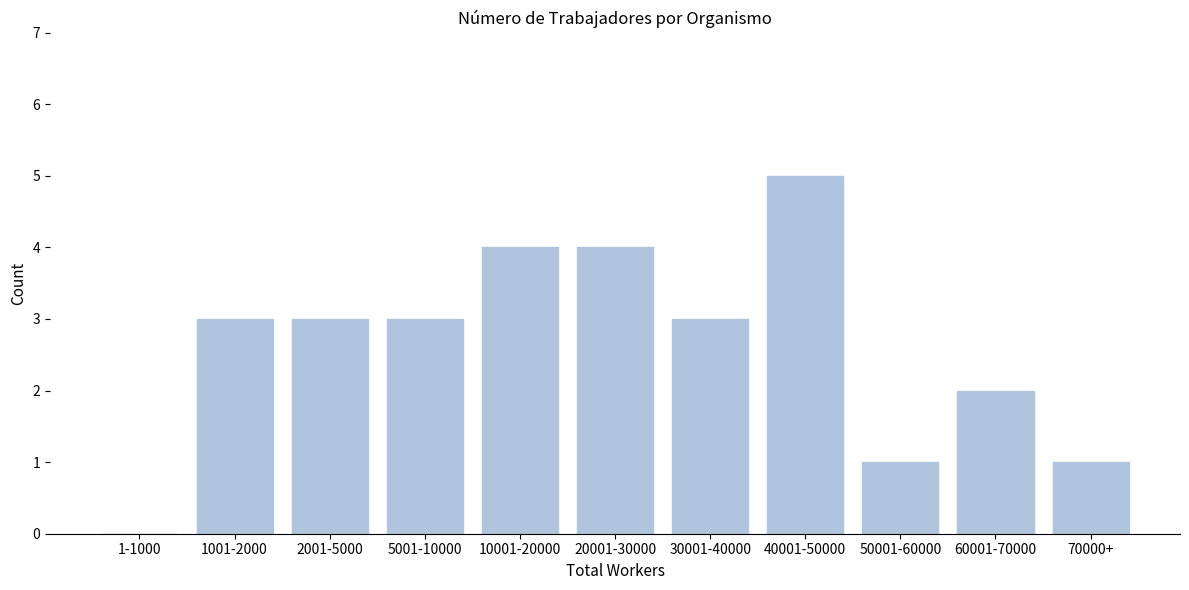

Reading right to left, extract all data points from this chart.

70000+=1	60001-70000=2	50001-60000=1	40001-50000=5	30001-40000=3	20001-30000=4	10001-20000=4	5001-10000=3	2001-5000=3	1001-2000=3	1-1000=0